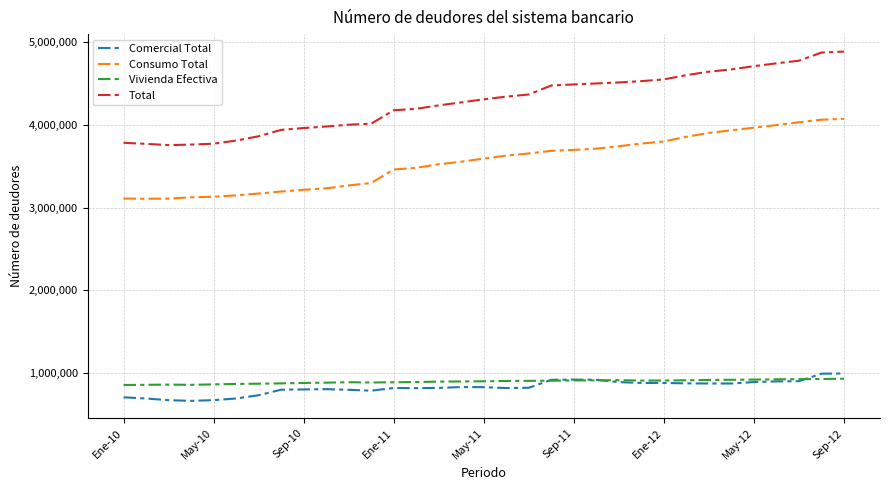

What is the highest value of the Vivienda Efectiva series?

931880